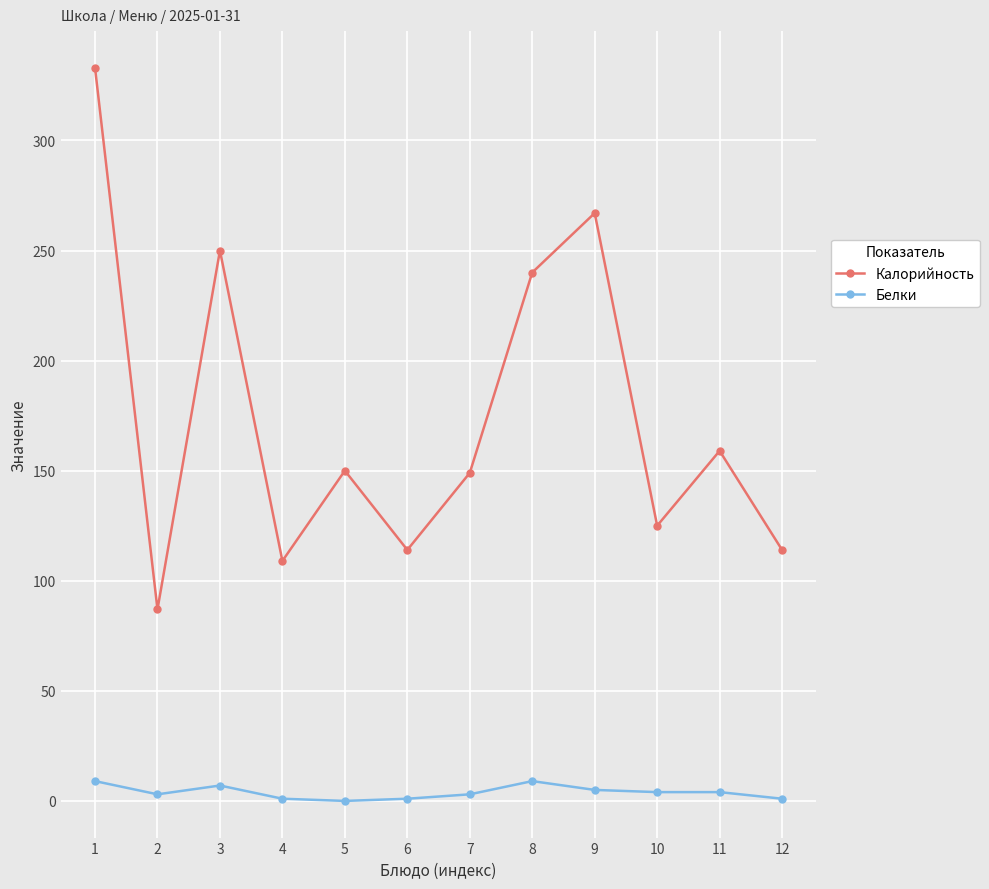

Which series changed the most between 7 and 12?

Калорийность